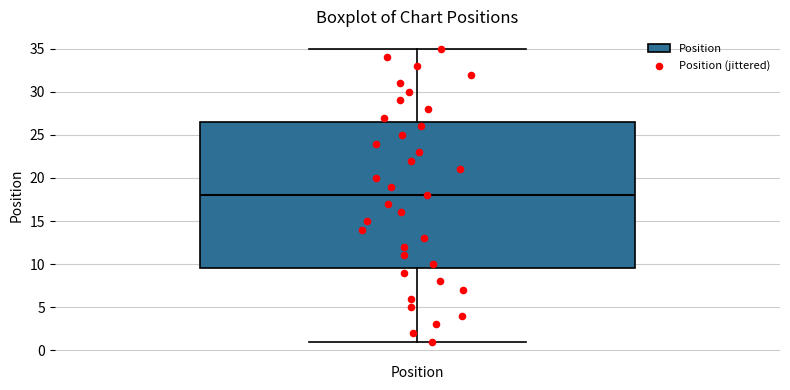

Read this box plot against the y-axis: the position of the median line, the range covered by the box, and the ends of both whiskers. The values are not printed on the chart, so give them approximately, as read against the axis.

median 18.0, box 9.5 to 26.5, whiskers 1.0 to 35.0